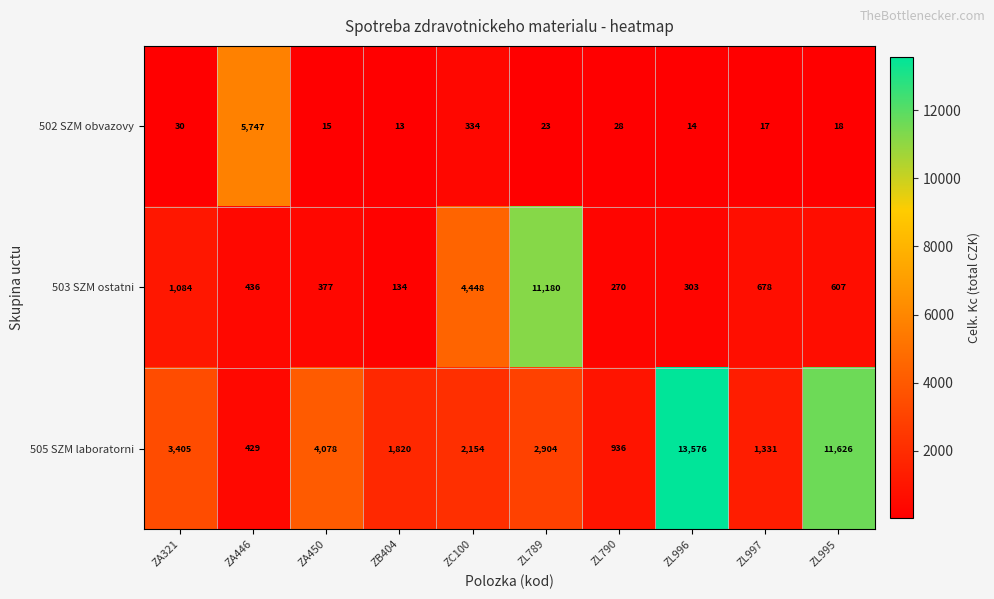

What is the spread (max minus min) of values at ZL789?

11157